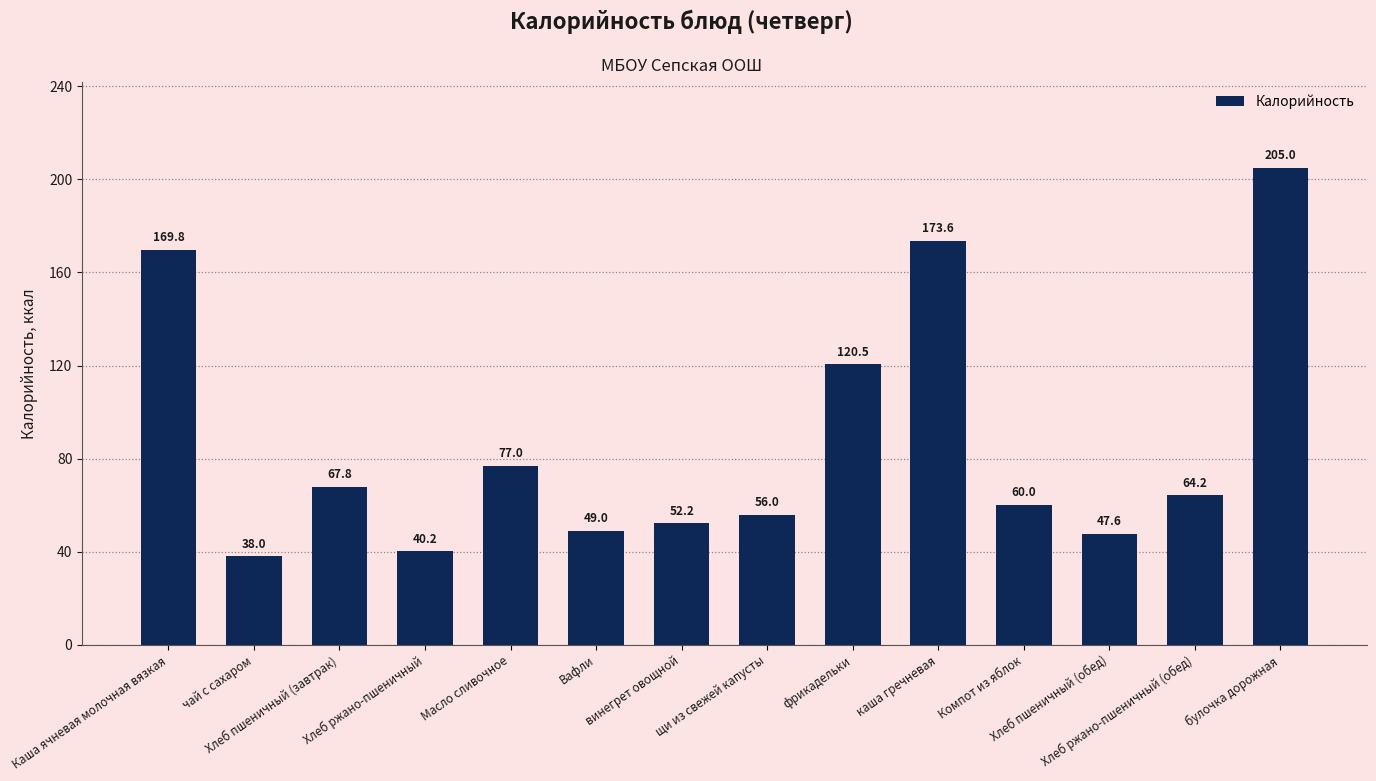

What is the difference between the maximum and second lowest values?

164.8